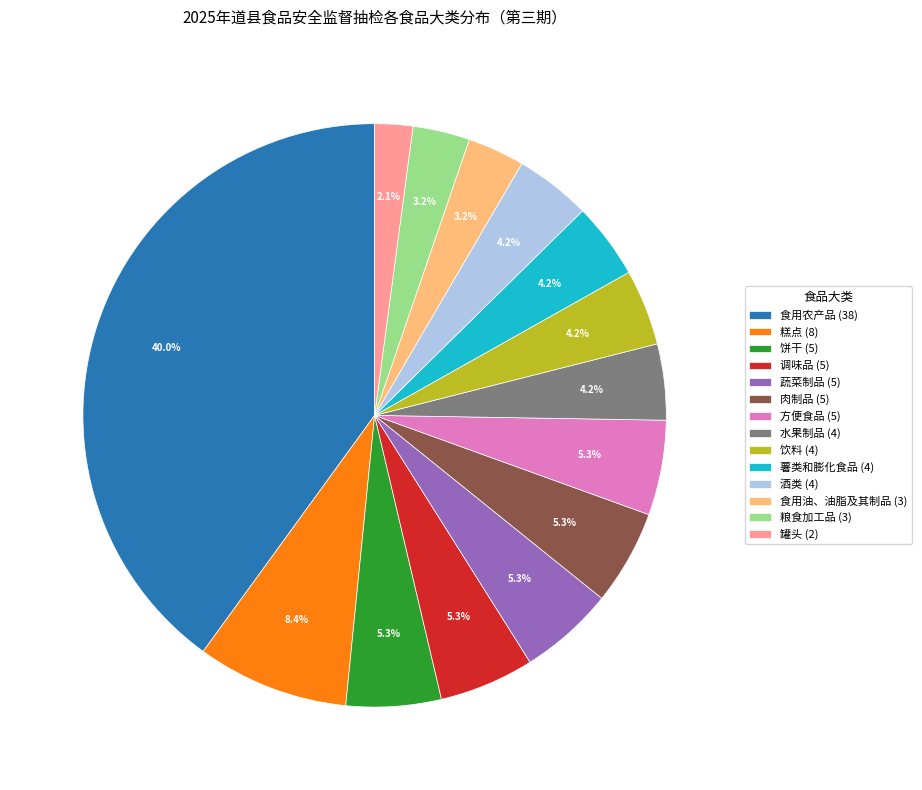

Does 薯类和膨化食品 (4) represent more than half of the total?

No